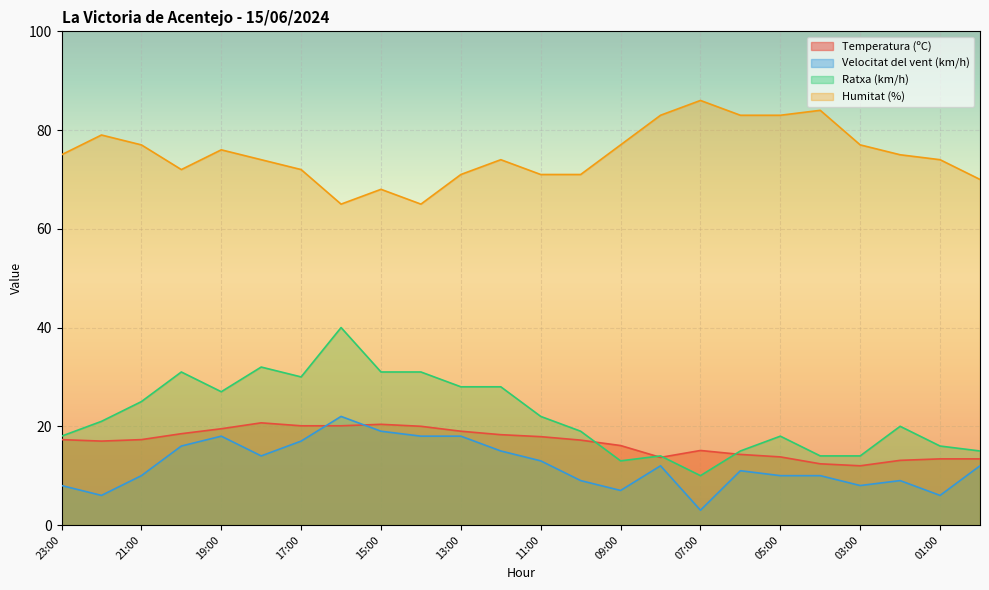

What position from the right is 23:00?

24